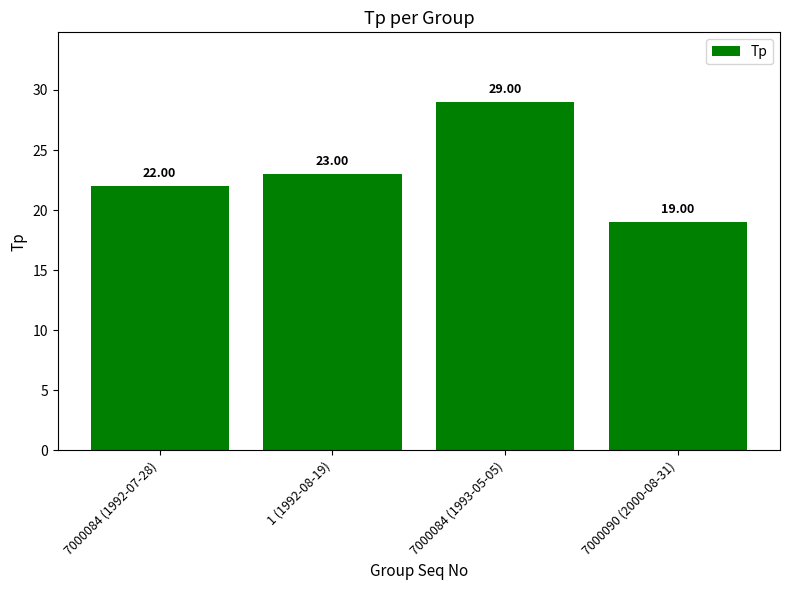

Which has a higher value, 7000084 (1993-05-05) or 7000084 (1992-07-28)?

7000084 (1993-05-05)